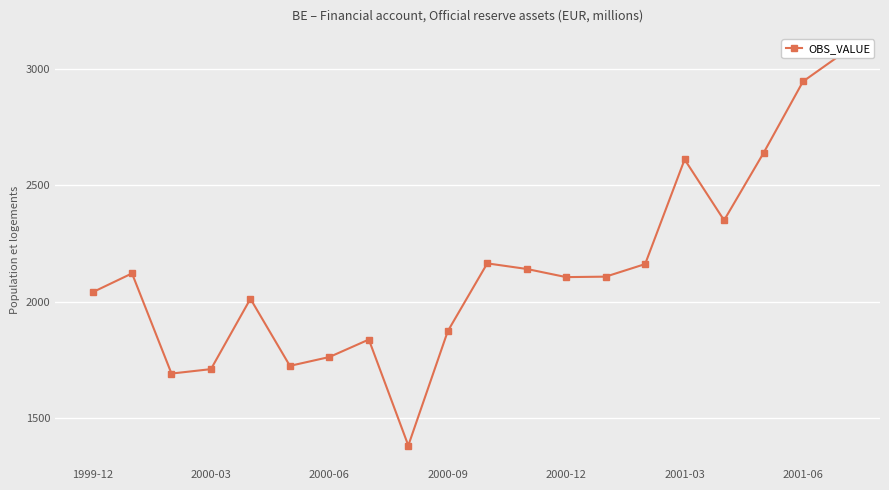

What is the sum of all values?

42456